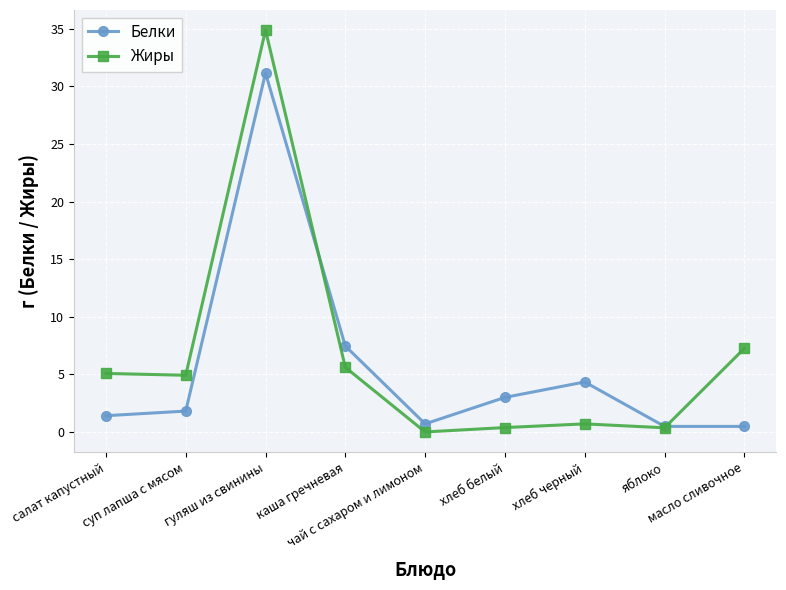

List the series in order of their peak value, lowest first.

Белки, Жиры